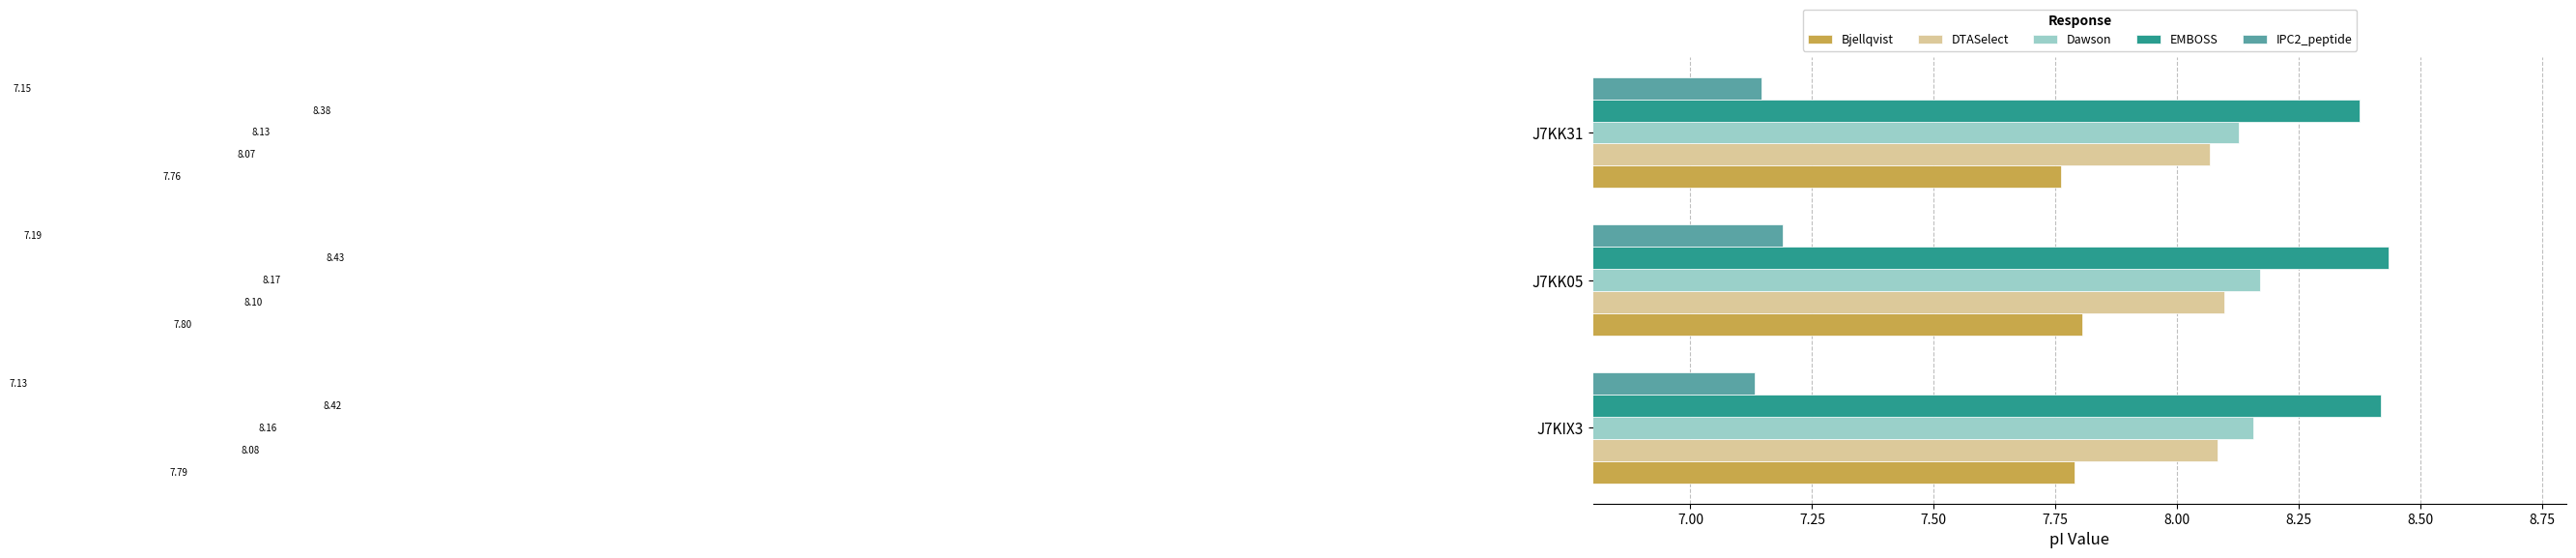

Is the value of DTASelect at J7KK31 greater than the value of IPC2_peptide at J7KK05?

Yes